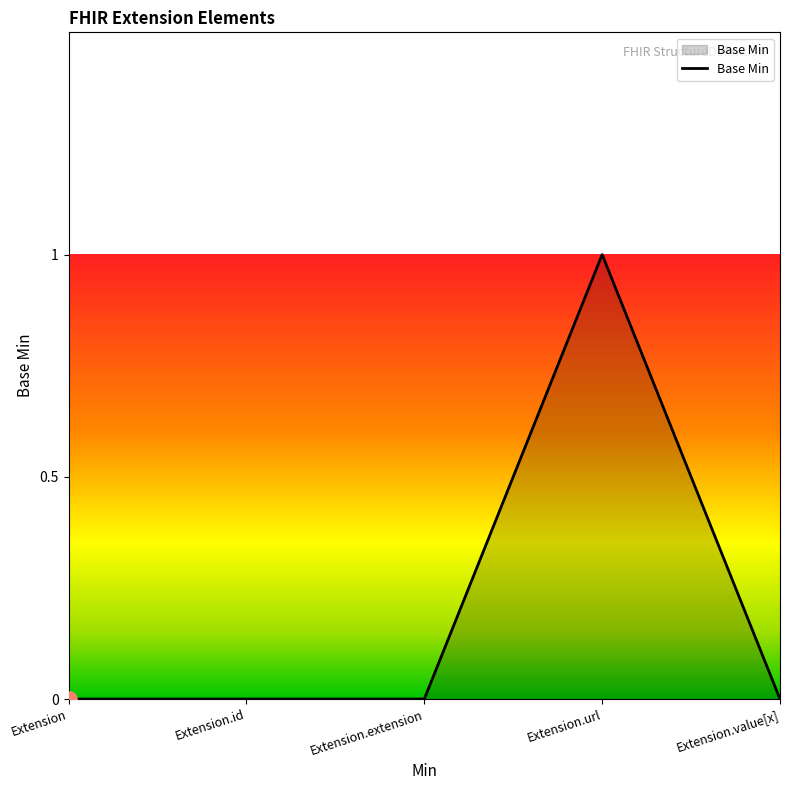

Which has a higher value, Extension.value[x] or Extension.url?

Extension.url